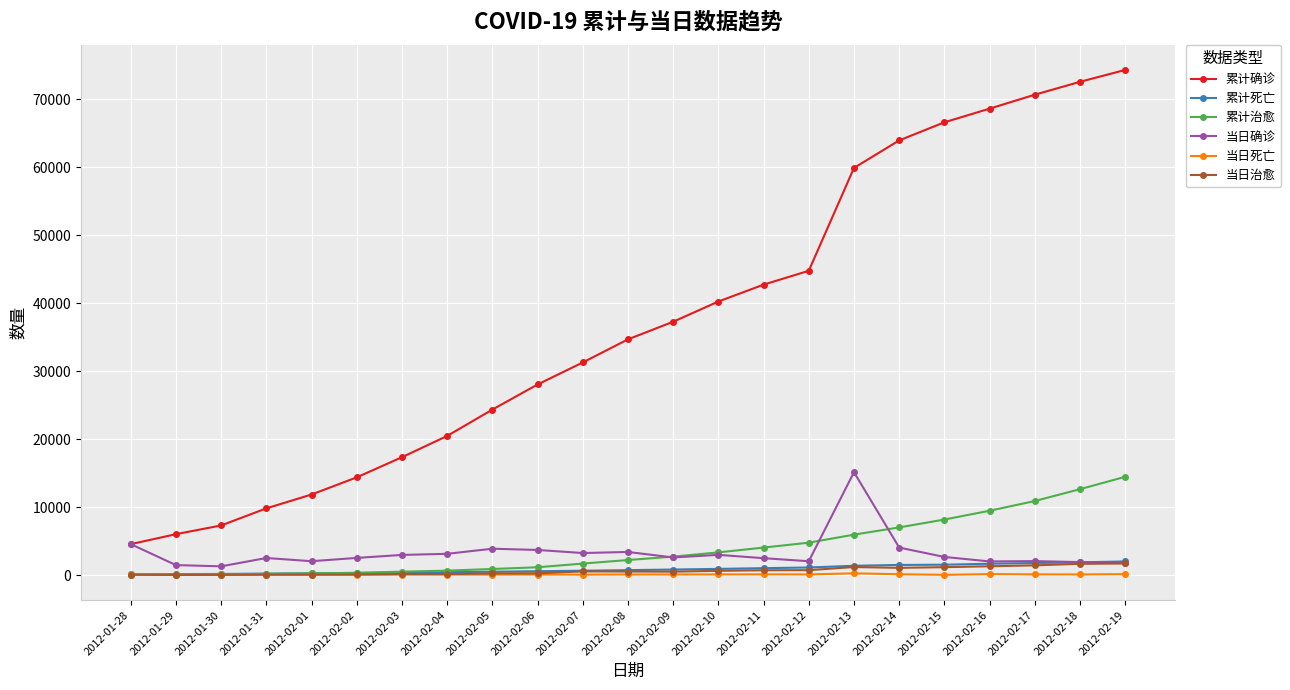

True or false: 累计死亡 and 累计确诊 cross at least once.

False